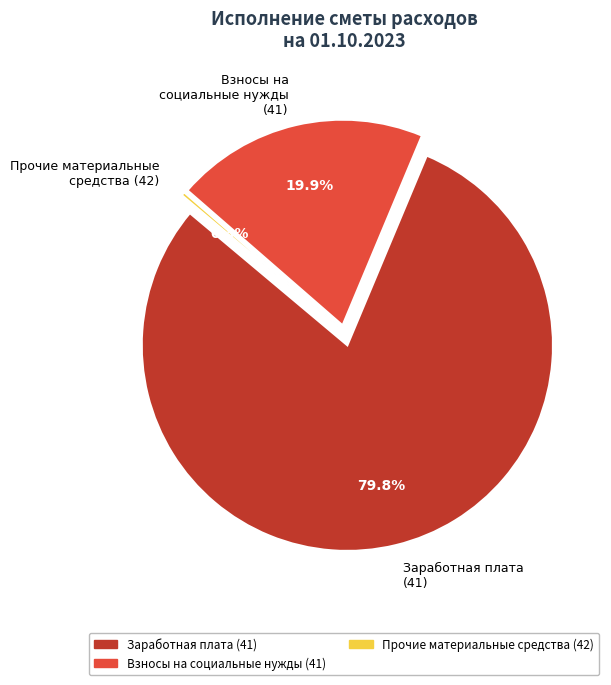

What percentage is the Заработная плата
(41) slice, to the nearest percent?

80%